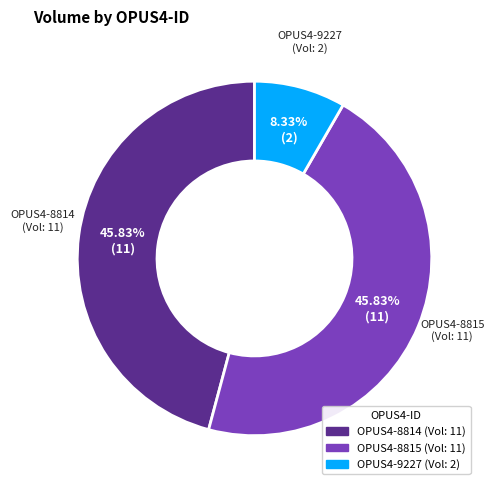

What percentage do OPUS4-9227 and OPUS4-8814 together represent?

54.2%